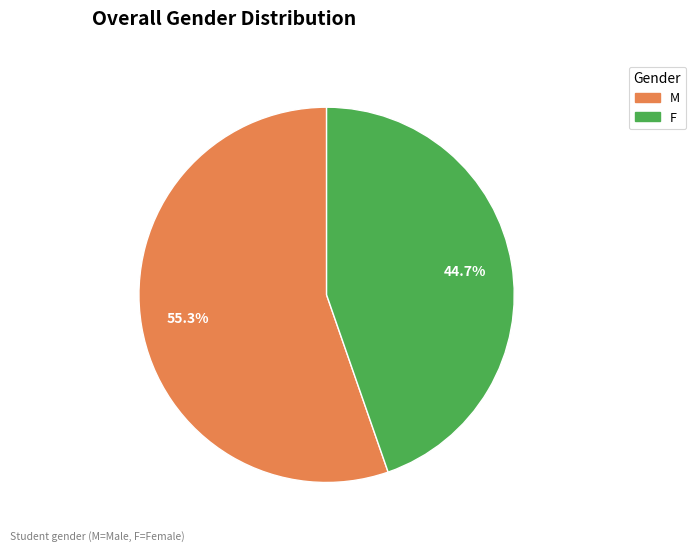

Does M account for over 50% of the chart?

Yes